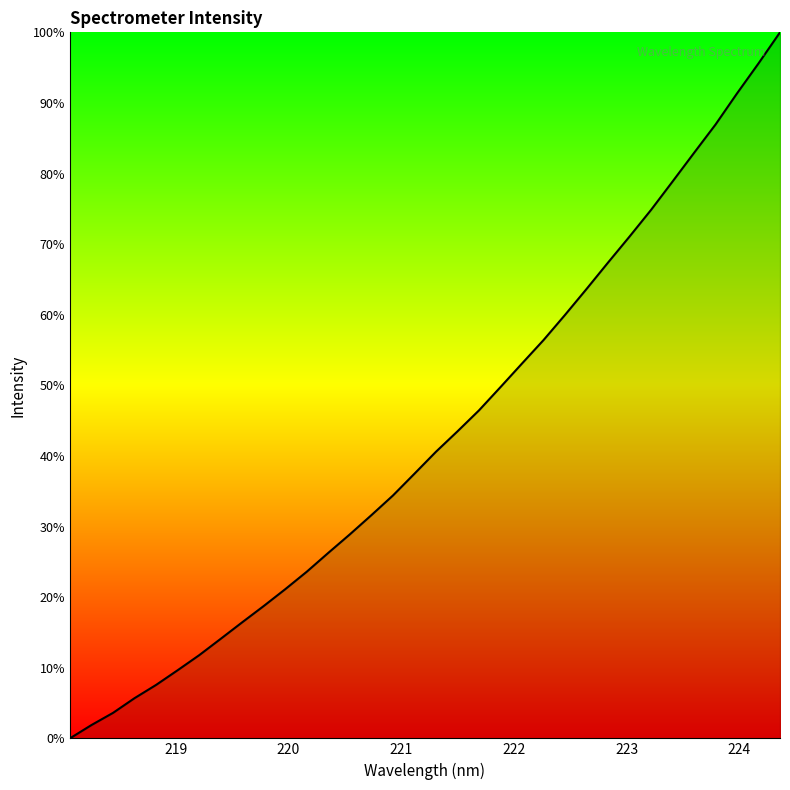

What is the greatest value displayed?

100.0